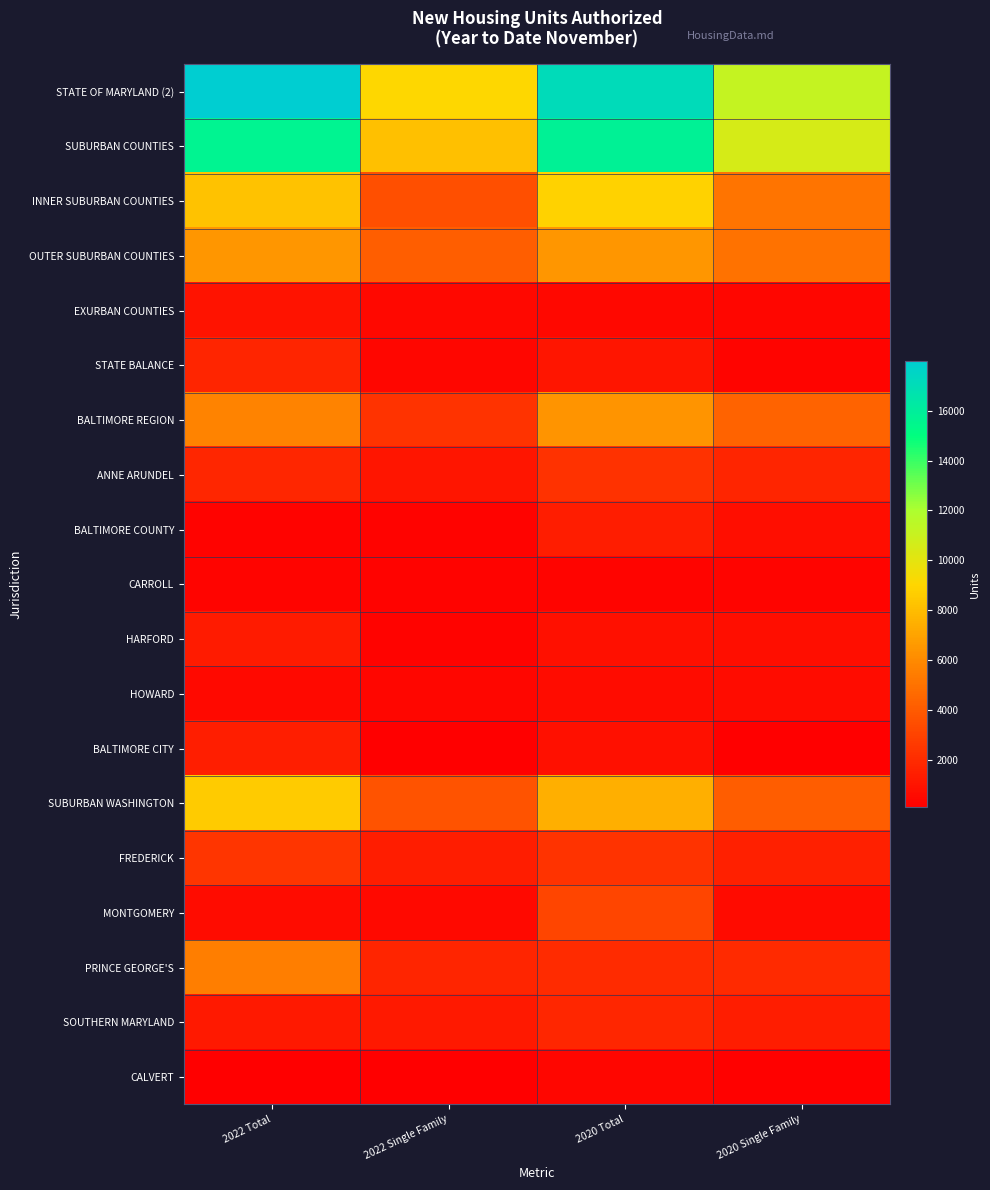

At how many categories does at least one series exceed 956?

4